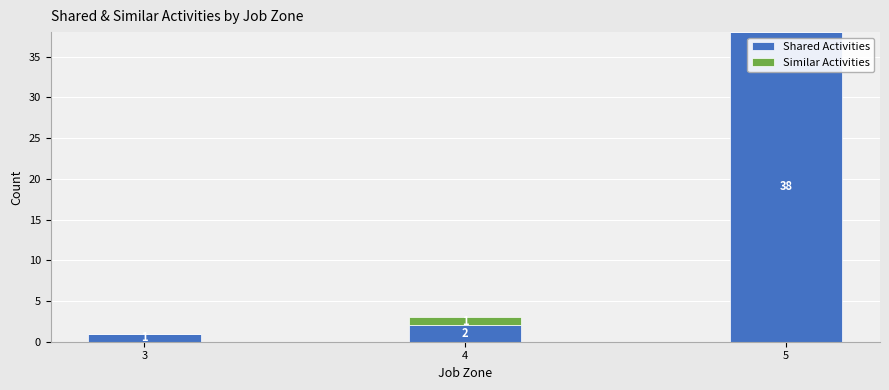

Reading right to left, transcribe the values for Shared Activities.

5=38	4=2	3=1